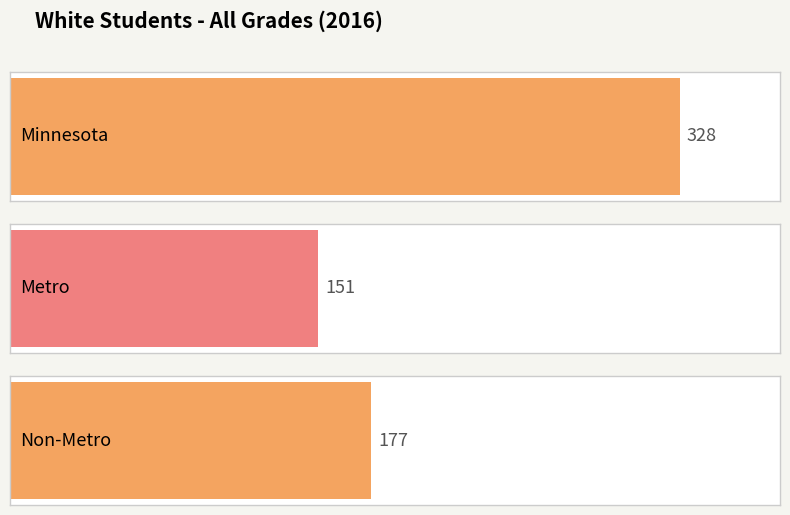

How many values are between 151 and 328?

3